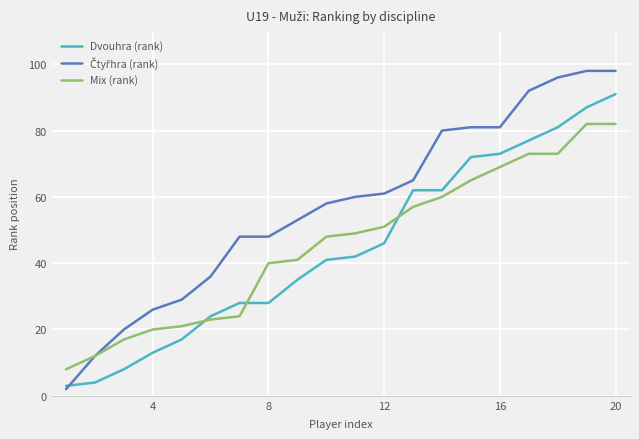

What is the minimum value for Mix (rank)?

8